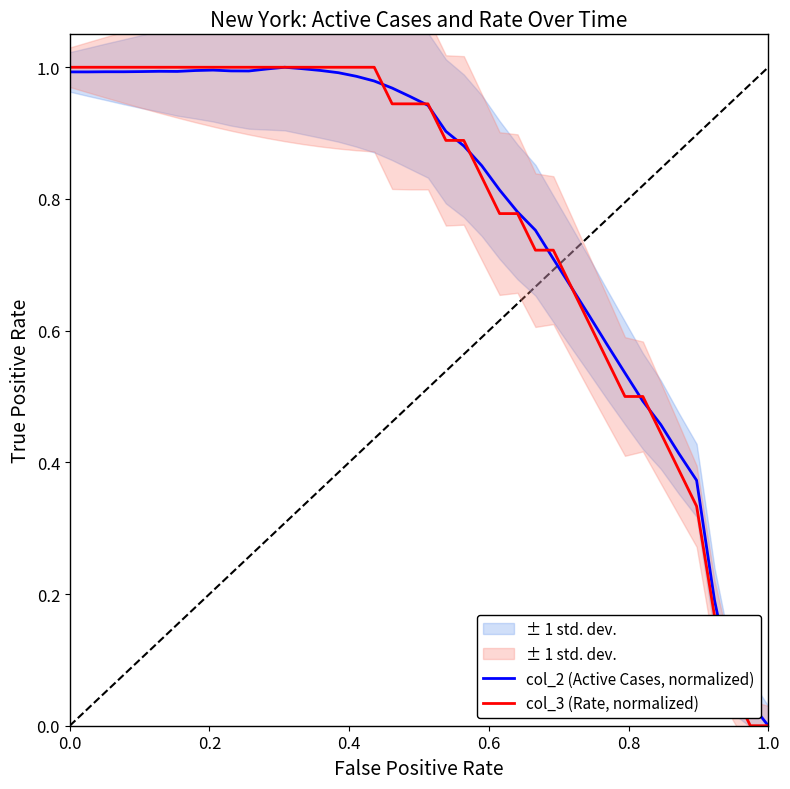

What is the average value of the col_2 (Active Cases, normalized) series?

0.8